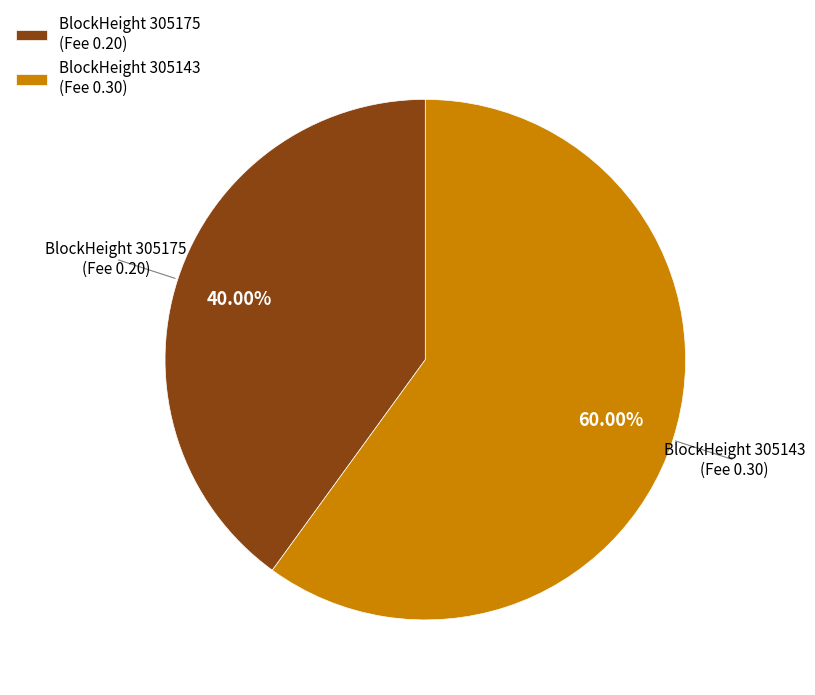

Which slice is the largest?

BlockHeight 305143